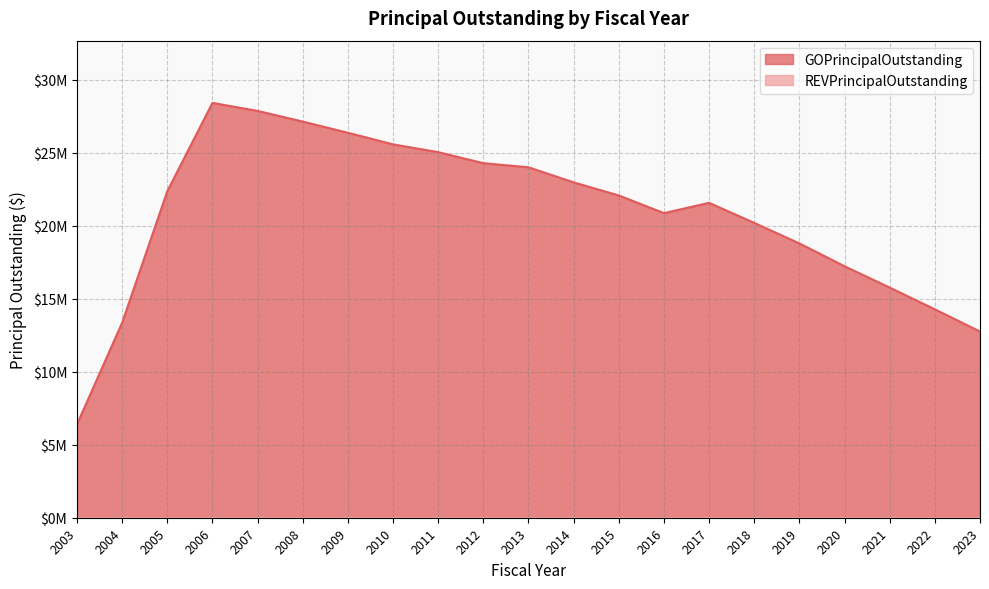

Reading left to right, transcribe all the data shown in this chart.

2003=6400000	2004=13360000	2005=22365000	2006=28415000	2007=27865000	2008=27135000	2009=26370000	2010=25575000	2011=25040000	2012=24285000	2013=24005000	2014=22970000	2015=22075000	2016=20865000	2017=21570000	2018=20195000	2019=18790000	2020=17225000	2021=15765000	2022=14275000	2023=12755000